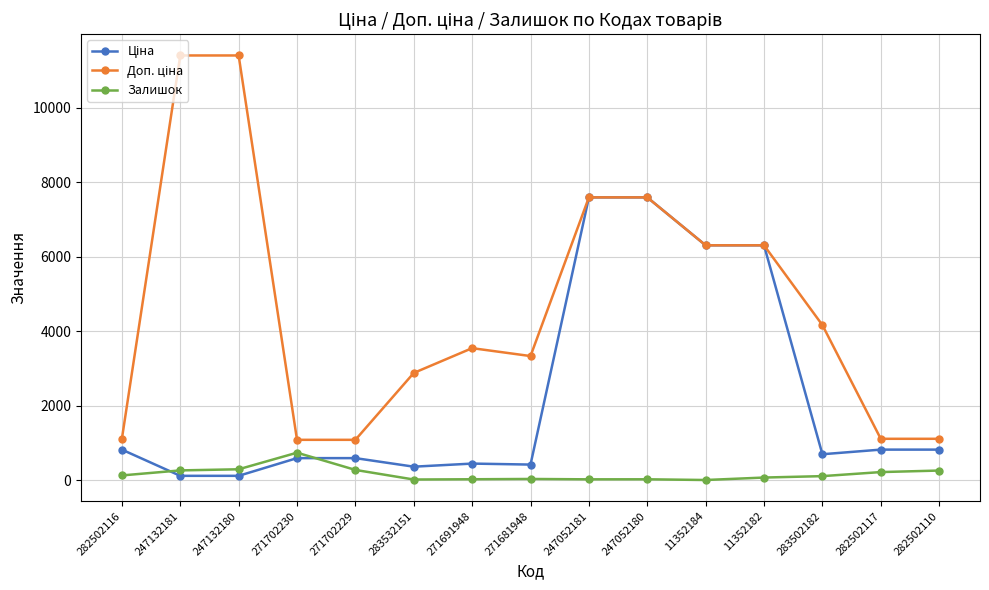

What is the total value across all series at 271702230?

2407.6